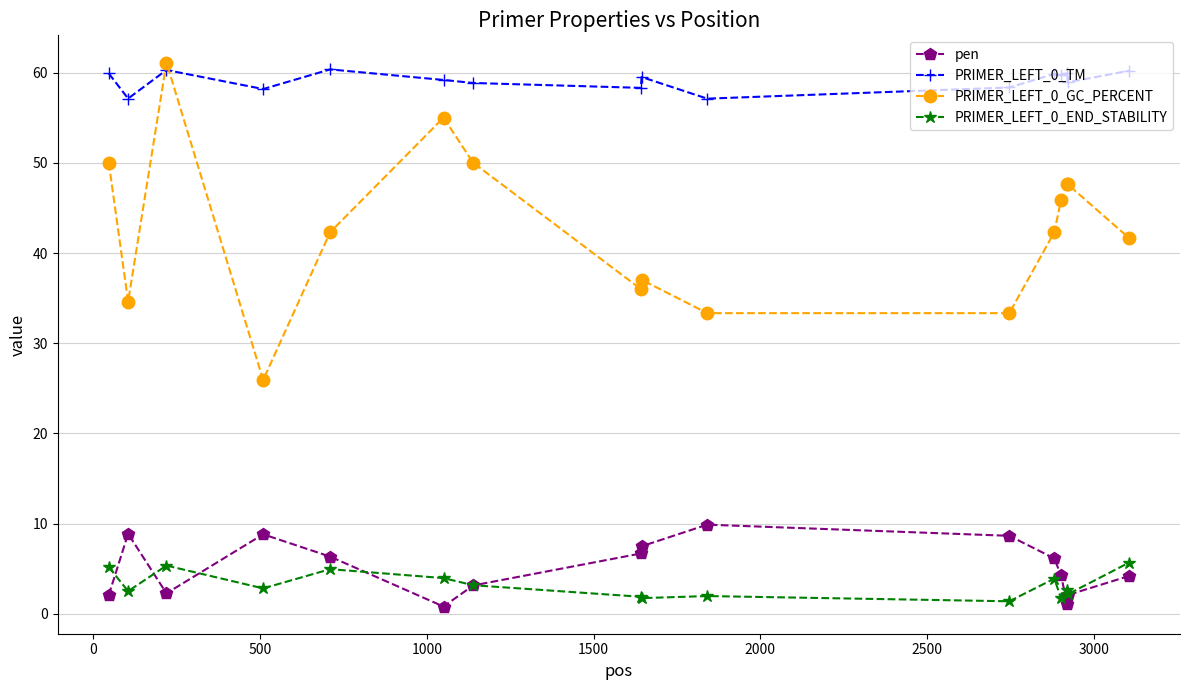

Which series has the largest total across all categories?

PRIMER_LEFT_0_TM